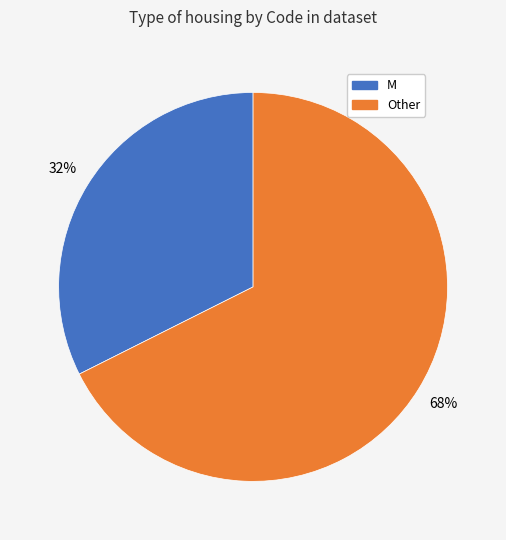

To the nearest percent, what is the average slice percentage?

50%